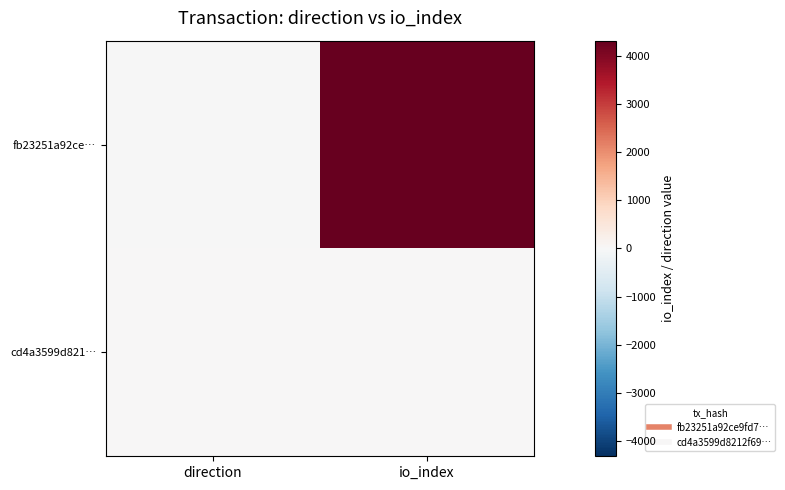

Reading left to right, what are all the values shown in this chart?

fb23251a92ce…: direction=-1	io_index=4316
cd4a3599d821…: direction=1	io_index=9